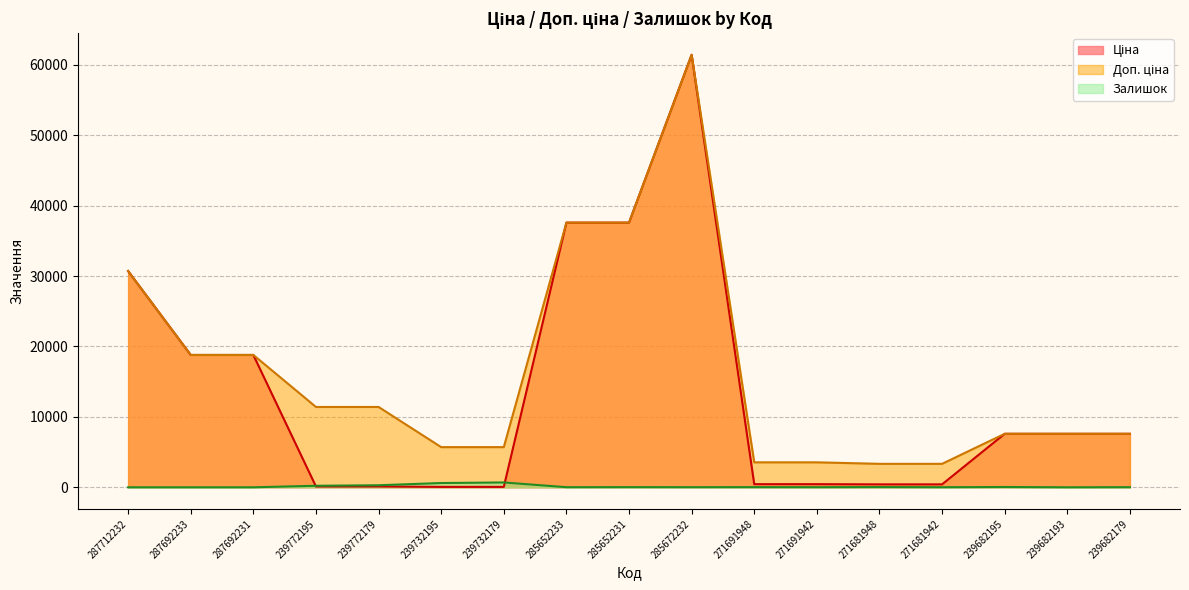

Reading left to right, extract all data points from this chart.

Ціна: 287712232=30717.1	287692233=18796.8	287692231=18796.8	239772195=114.1	239772179=114.1	239732195=57.0	239732179=57.0	285652233=37593.6	285652231=37593.6	285672232=61434.3	271691948=443.1	271691942=443.1	271681948=416.6	271681942=416.6	239682195=7596.5	239682193=7596.5	239682179=7596.5
Доп. ціна: 287712232=30717.1	287692233=18796.8	287692231=18796.8	239772195=11410.0	239772179=11410.0	239732195=5705.0	239732179=5705.0	285652233=37593.6	285652231=37593.6	285672232=61434.3	271691948=3545.0	271691942=3545.0	271681948=3332.5	271681942=3332.5	239682195=7596.5	239682193=7596.5	239682179=7596.5
Залишок: 287712232=0.0	287692233=0.0	287692231=0.0	239772195=215.0	239772179=290.0	239732195=605.0	239732179=686.0	285652233=13.0	285652231=23.0	285672232=16.0	271691948=22.0	271691942=13.0	271681948=30.0	271681942=10.0	239682195=40.0	239682193=0.0	239682179=16.0